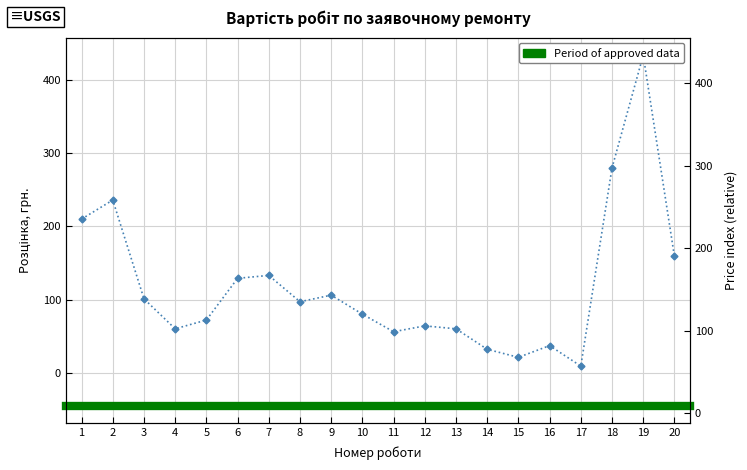

The chart shows a value of 32 at 14. True or false?

True